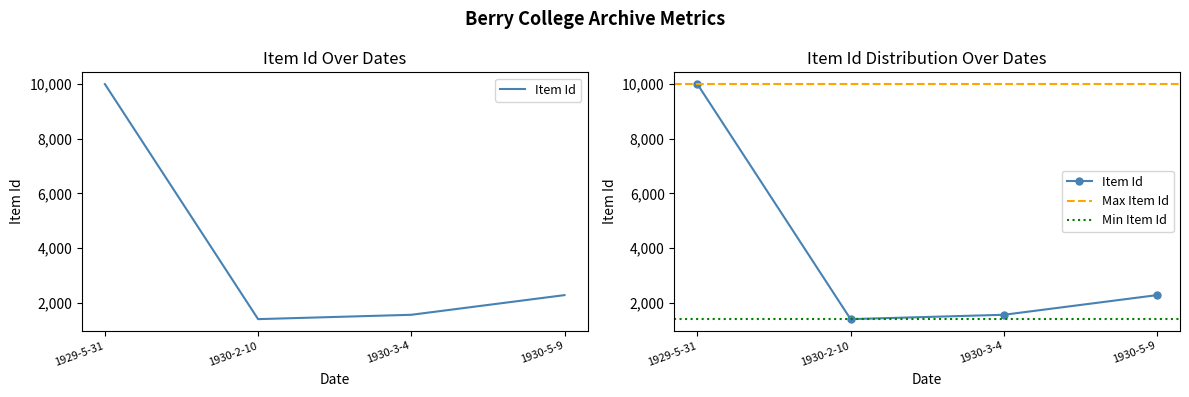

How many distinct data groups are displayed?

1